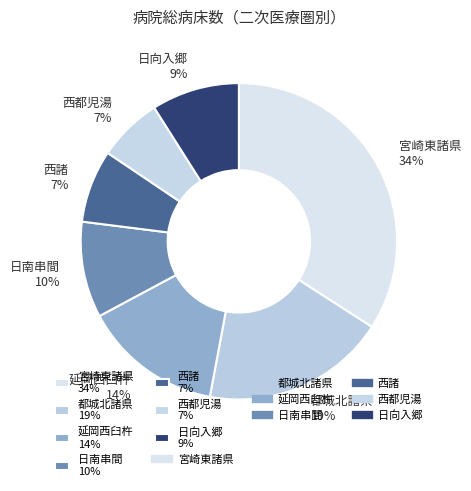

How many slices are in this pie chart?

7